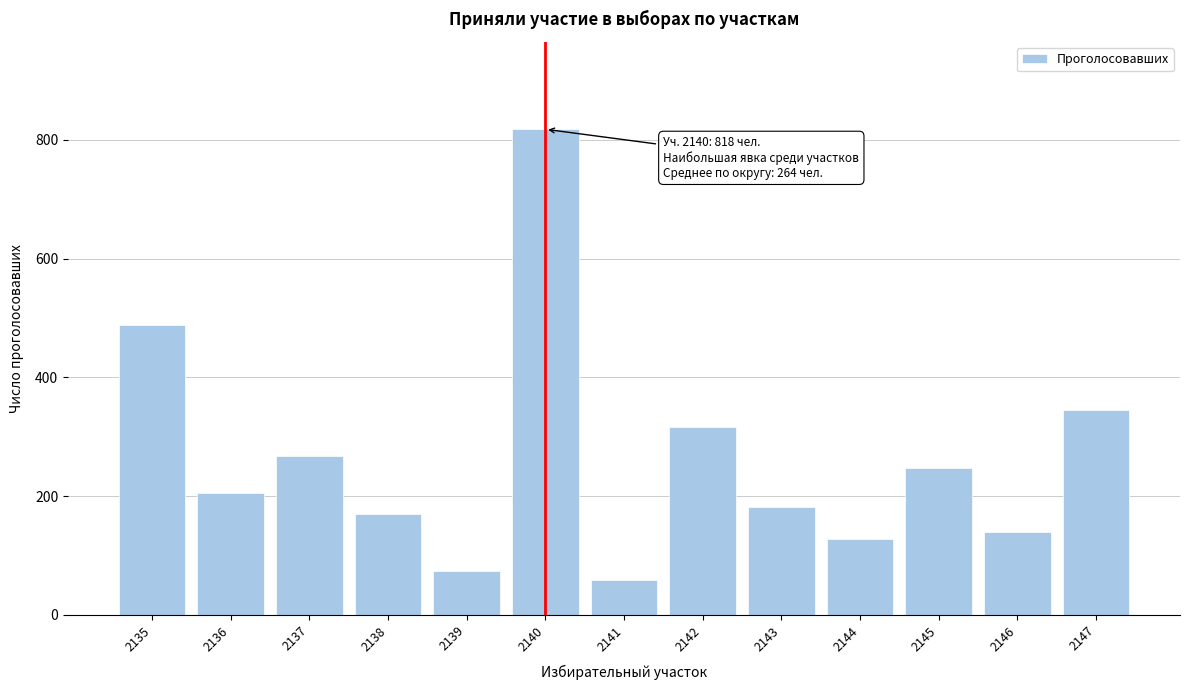

Reading left to right, list all the values displayed in this chart.

2135=488	2136=206	2137=268	2138=170	2139=74	2140=818	2141=59	2142=316	2143=181	2144=128	2145=248	2146=140	2147=345